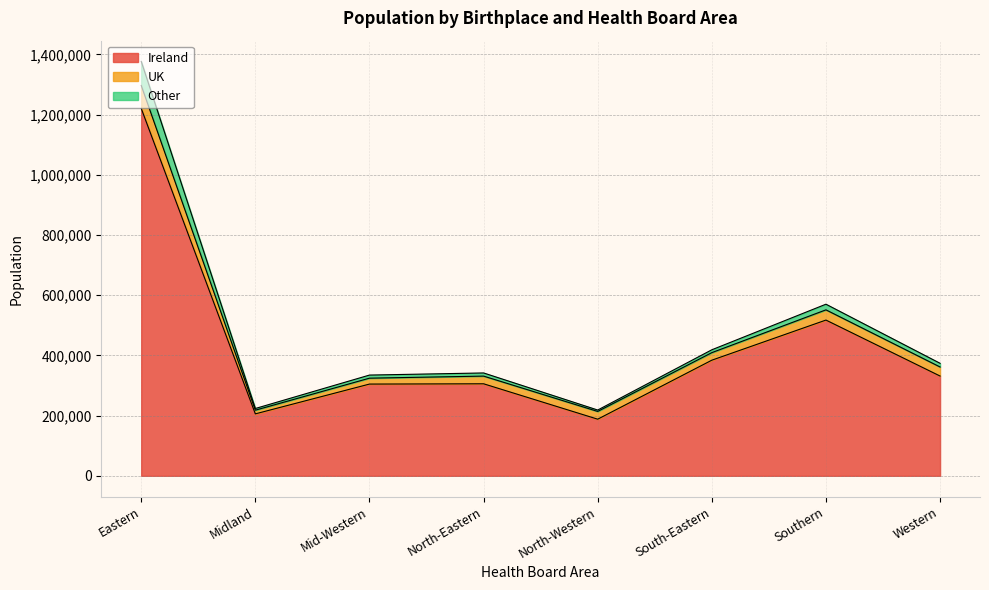

Read the Ireland value at North-Western, to the nearest 10.

188150